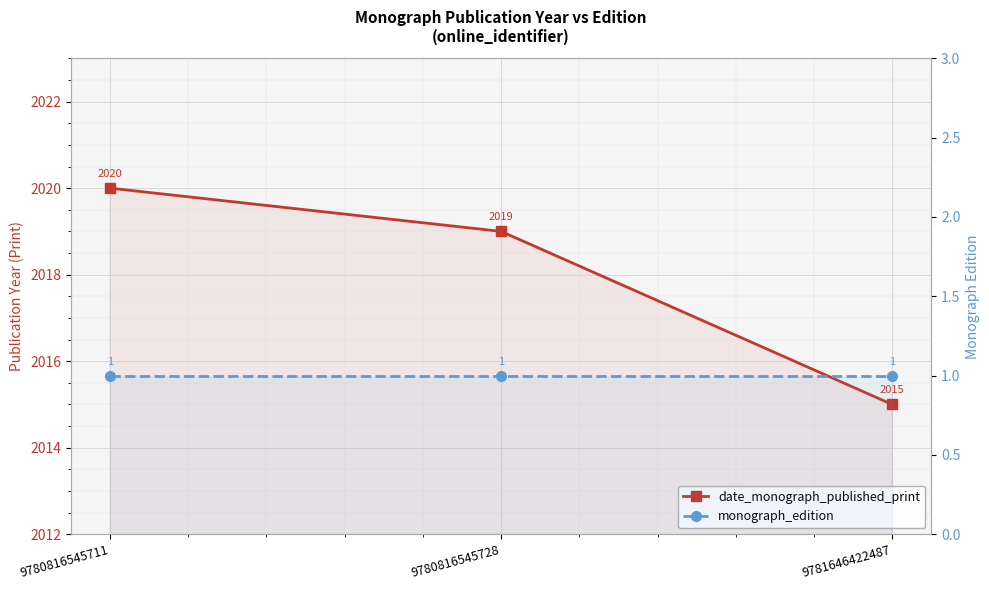

What is the value of the date_monograph_published_print point at the 3rd from the left?

2015